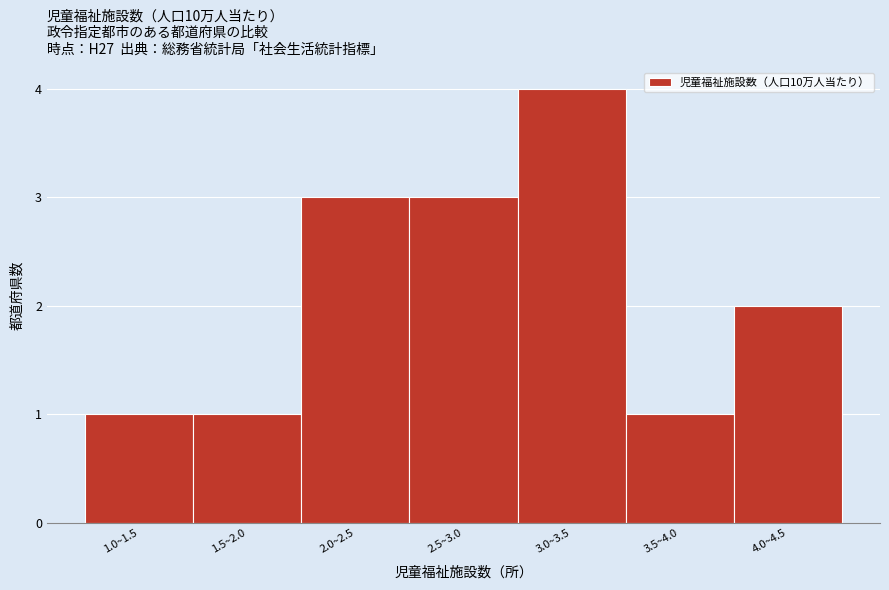

Reading left to right, what are all the values shown in this chart?

1	1	3	3	4	1	2